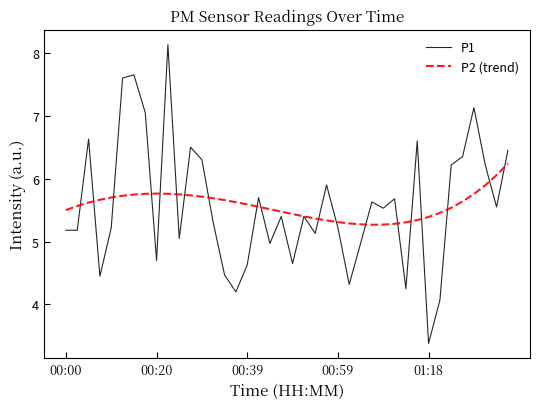

List the series in order of their peak value, lowest first.

P2 (trend), P1